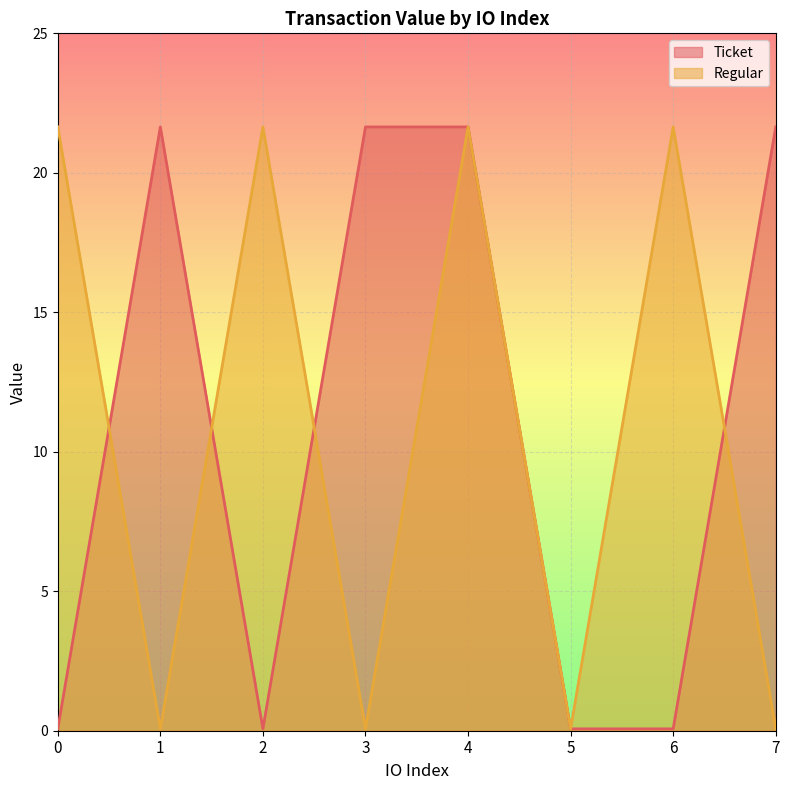

Does the chart display data point markers on the line(s)?

No